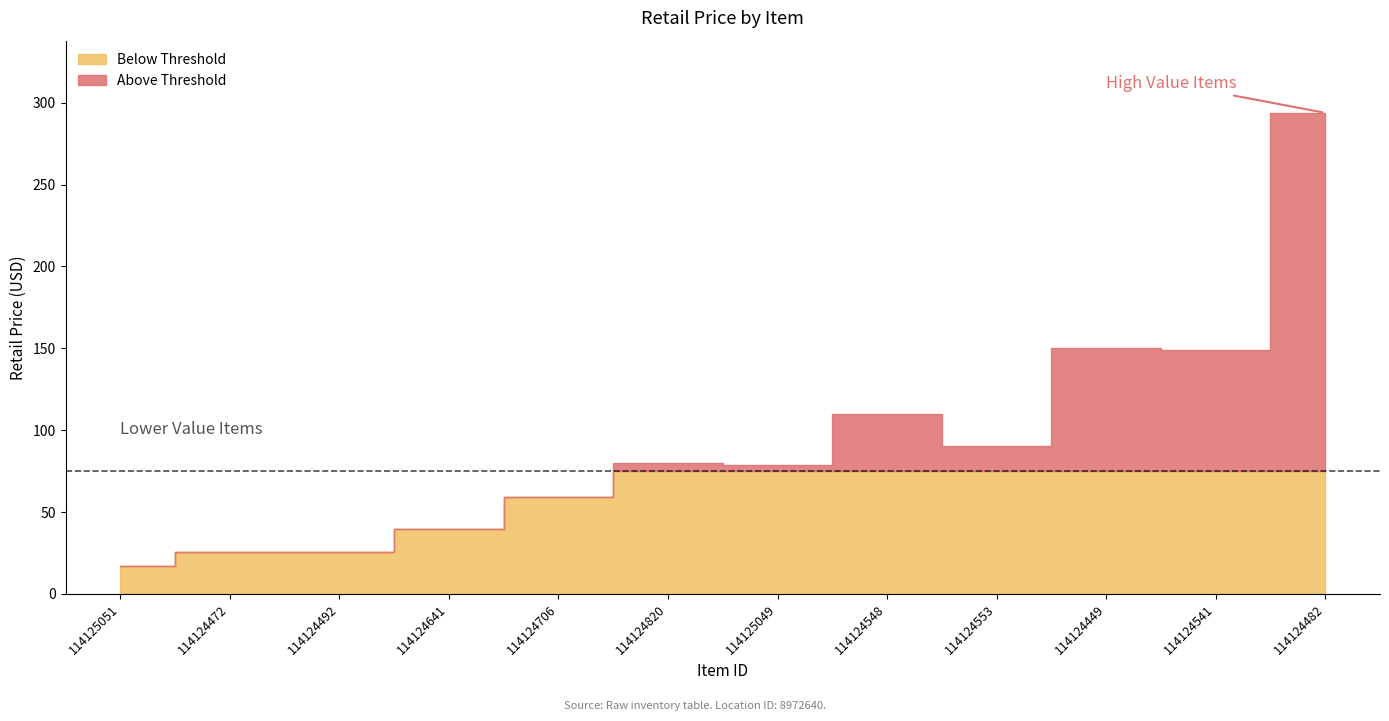

How many data points does each series have?

12